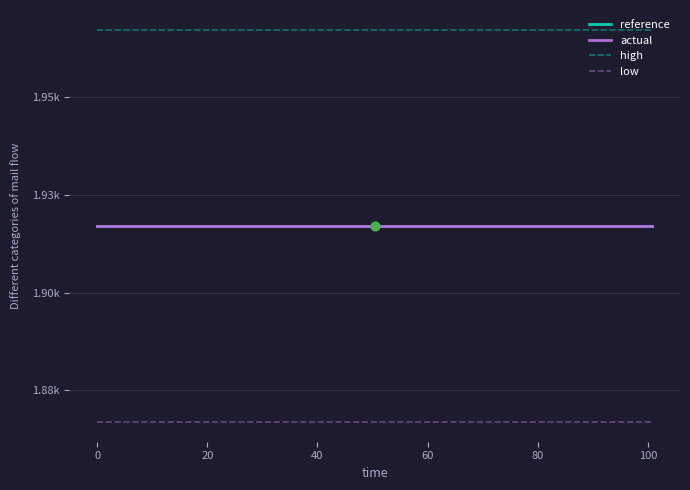

At how many categories does at least one series exceed 1898?

15